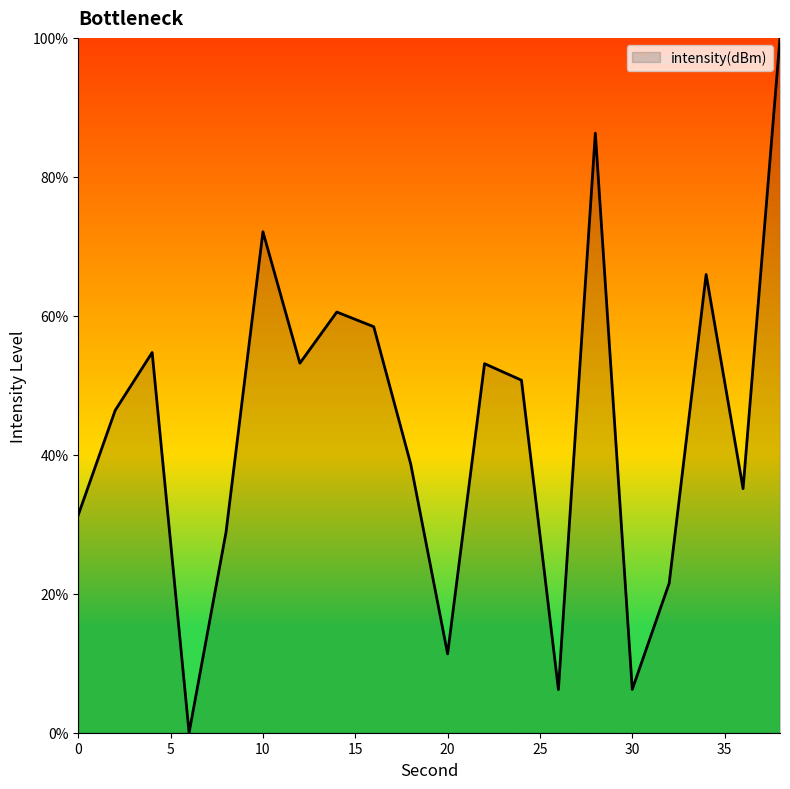

What is the maximum value shown in the chart?

100.0